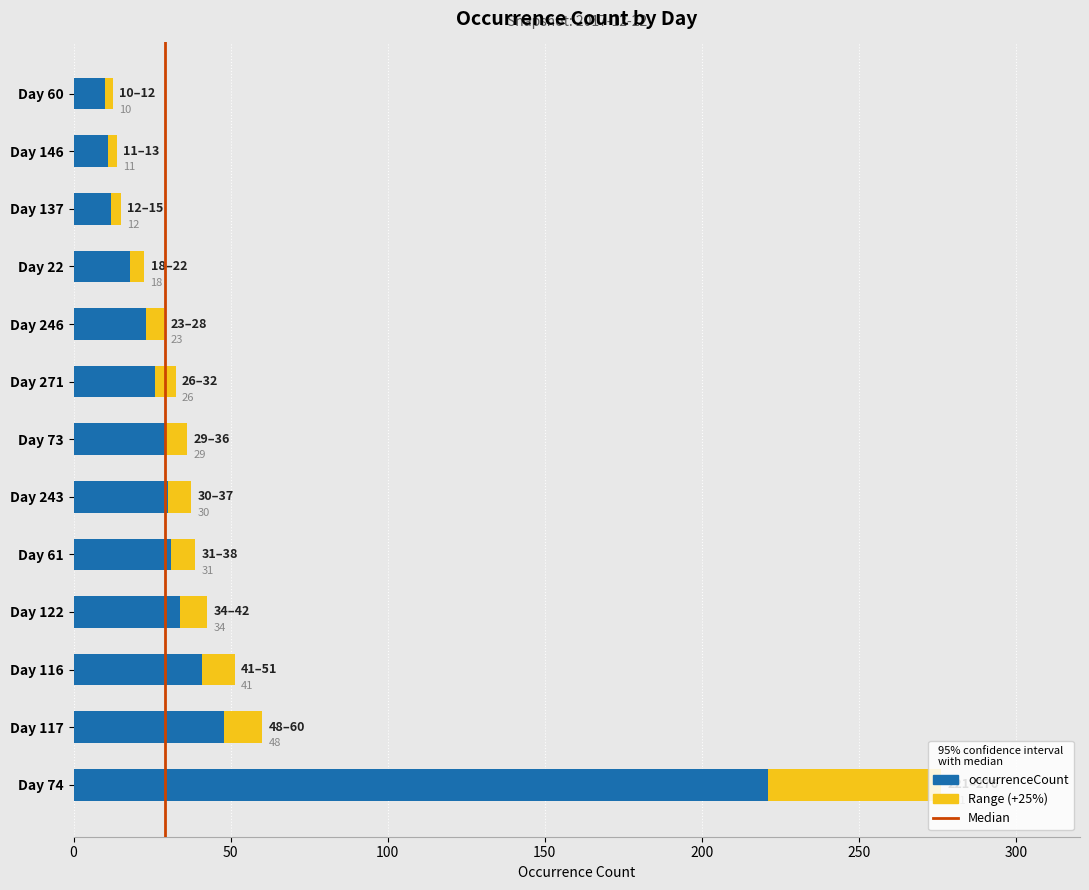

Which has a higher value, Day 137 or Day 61?

Day 61